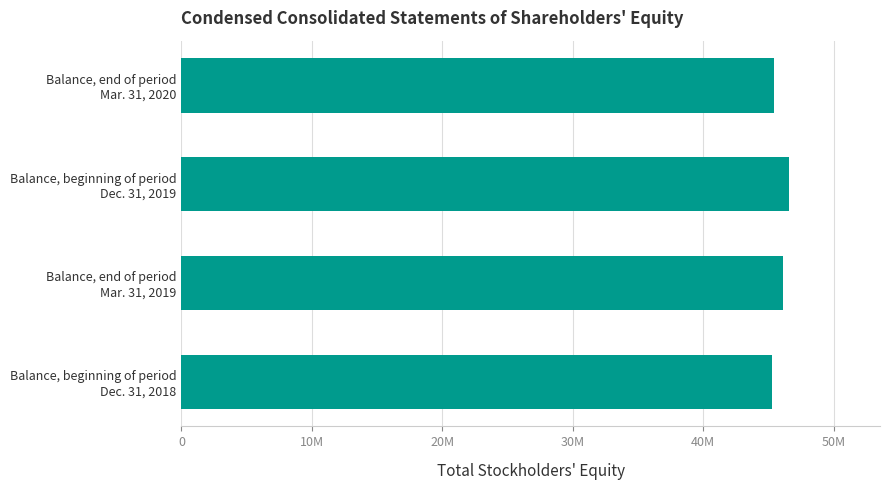

What is the average value?

45845618